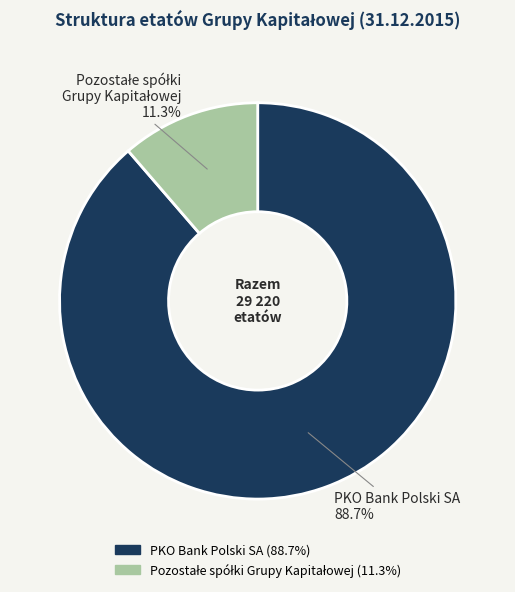

Which slice is the largest?

PKO Bank Polski SA